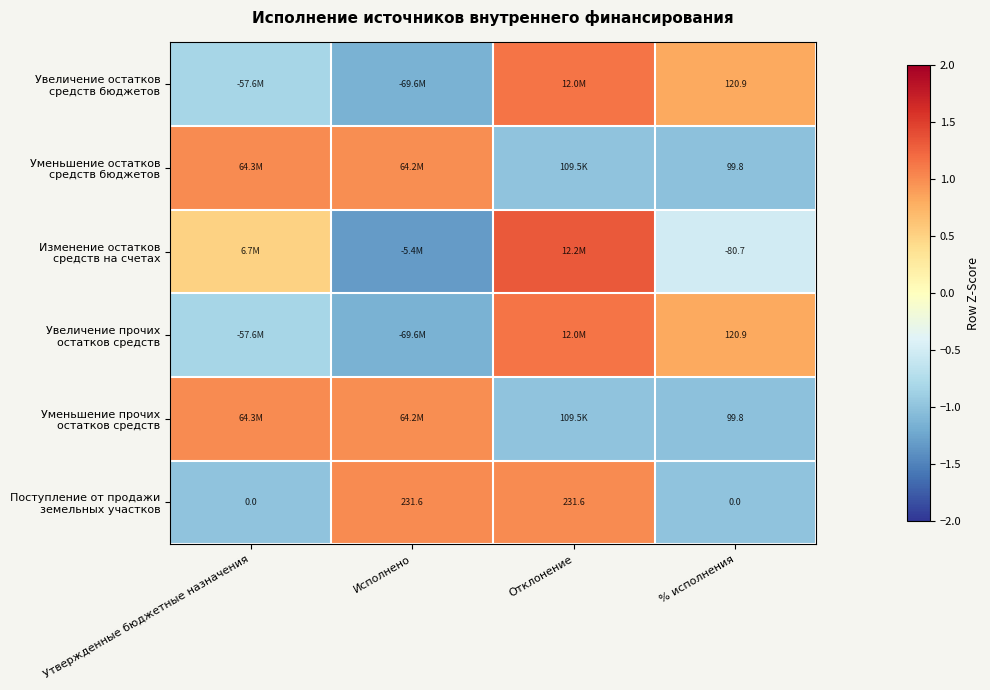

What is the lowest value of the Поступление от продажи земельных участков series?

-1.0